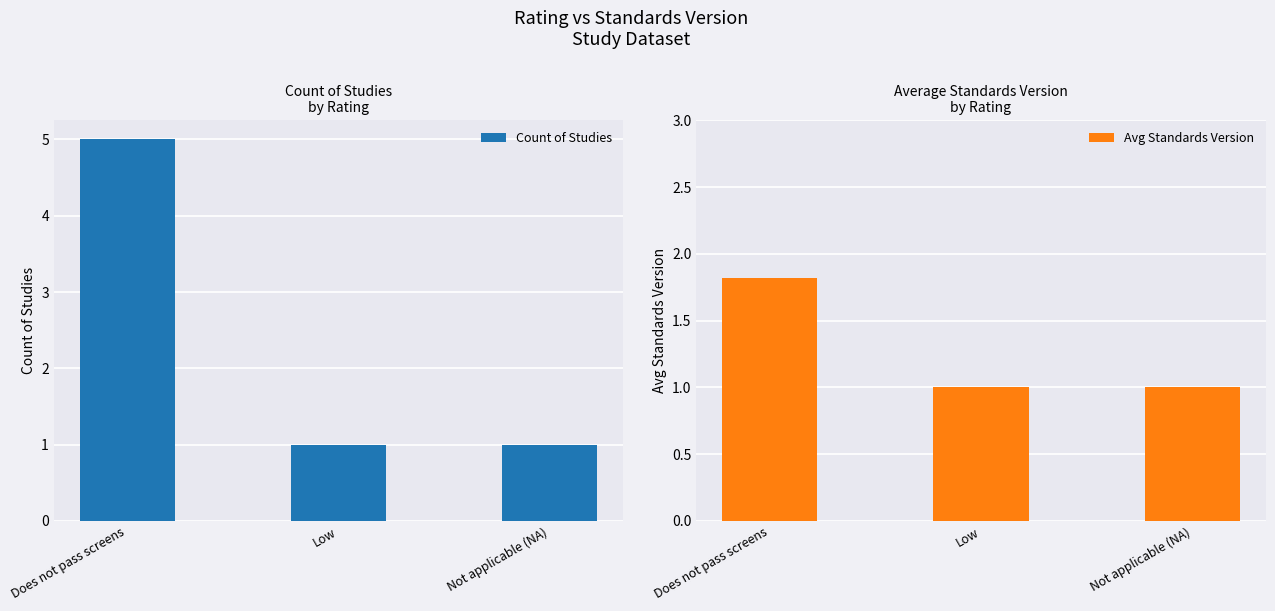

Read the Avg Standards Version value at Not applicable (NA).

1.0